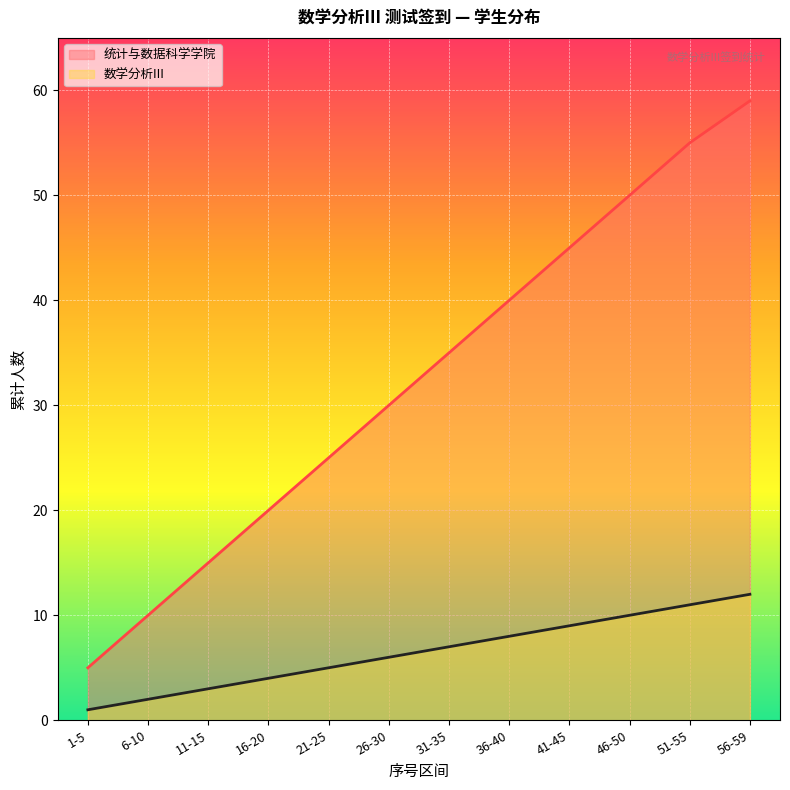

Reading left to right, list all the values displayed in this chart.

统计与数据科学学院: 1-5=5	6-10=10	11-15=15	16-20=20	21-25=25	26-30=30	31-35=35	36-40=40	41-45=45	46-50=50	51-55=55	56-59=59
数学分析III: 1-5=1	6-10=2	11-15=3	16-20=4	21-25=5	26-30=6	31-35=7	36-40=8	41-45=9	46-50=10	51-55=11	56-59=12